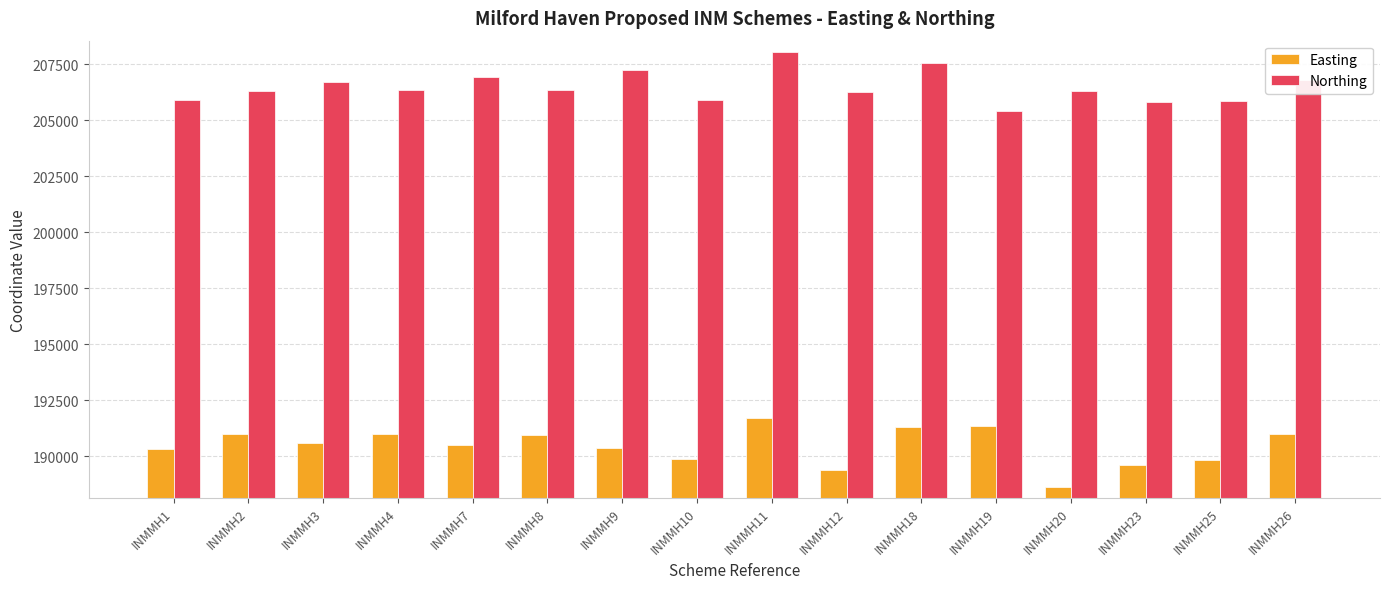

What is the highest value of the Easting series?

191679